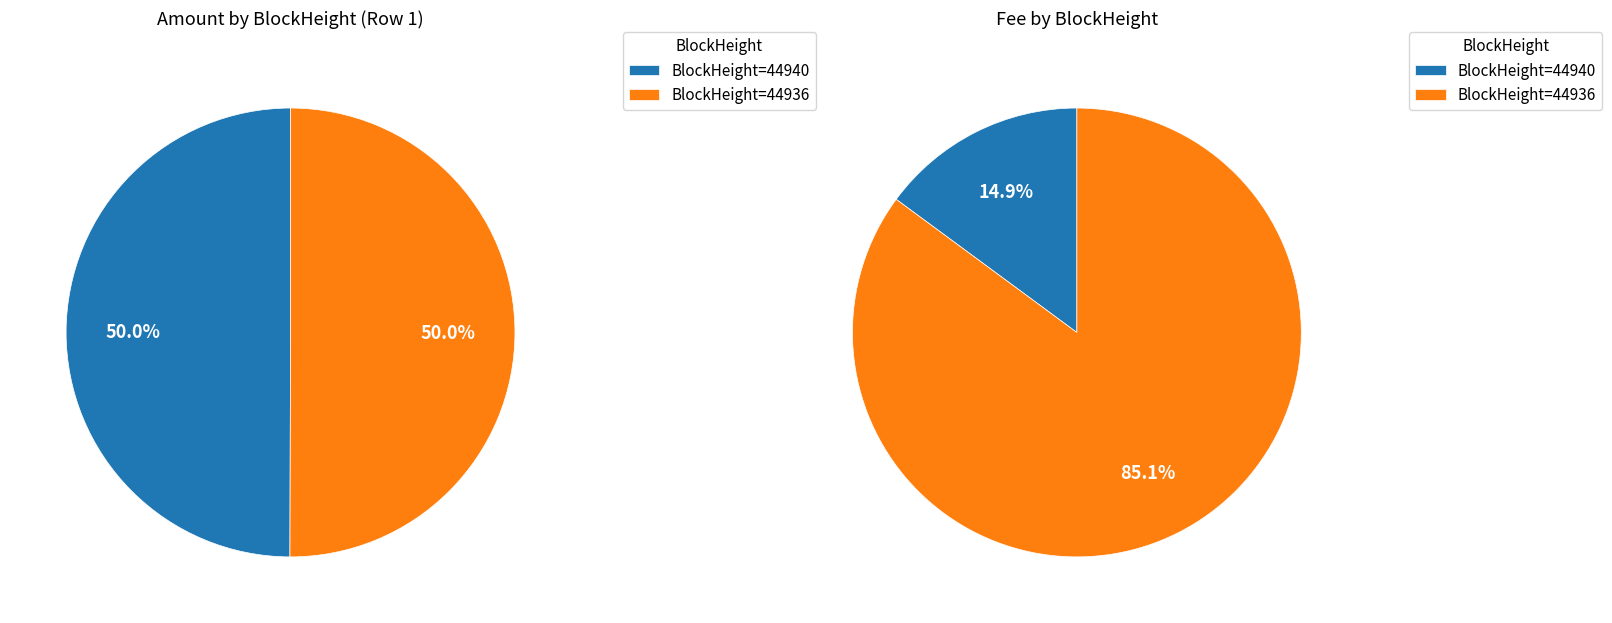

To the nearest percent, what is the average slice percentage?

50%